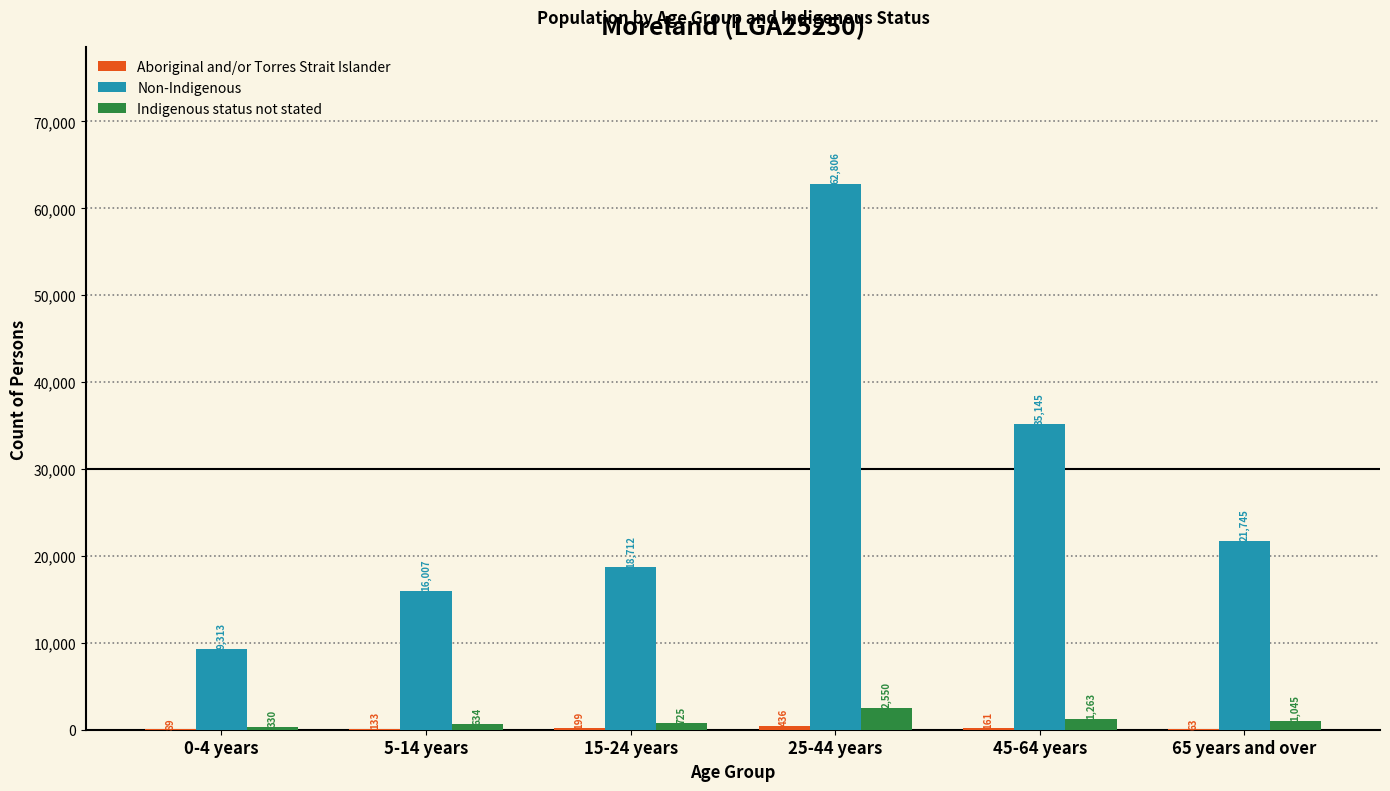

Where is Non-Indigenous nearest to the value 36059?

45-64 years